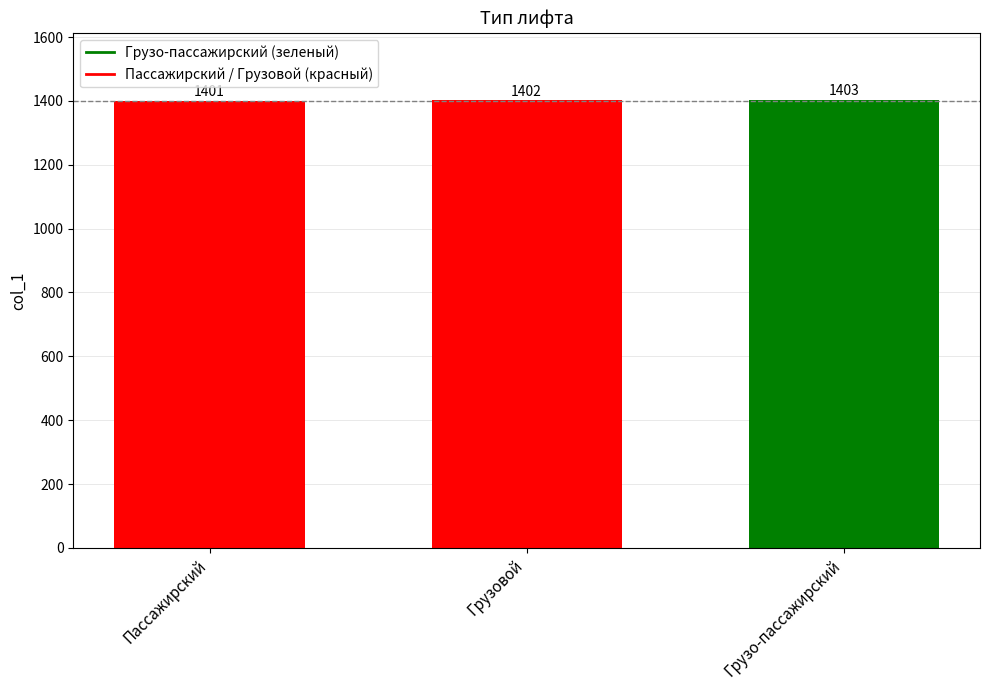

What is the label of the 1st bar from the right?

Грузо-пассажирский